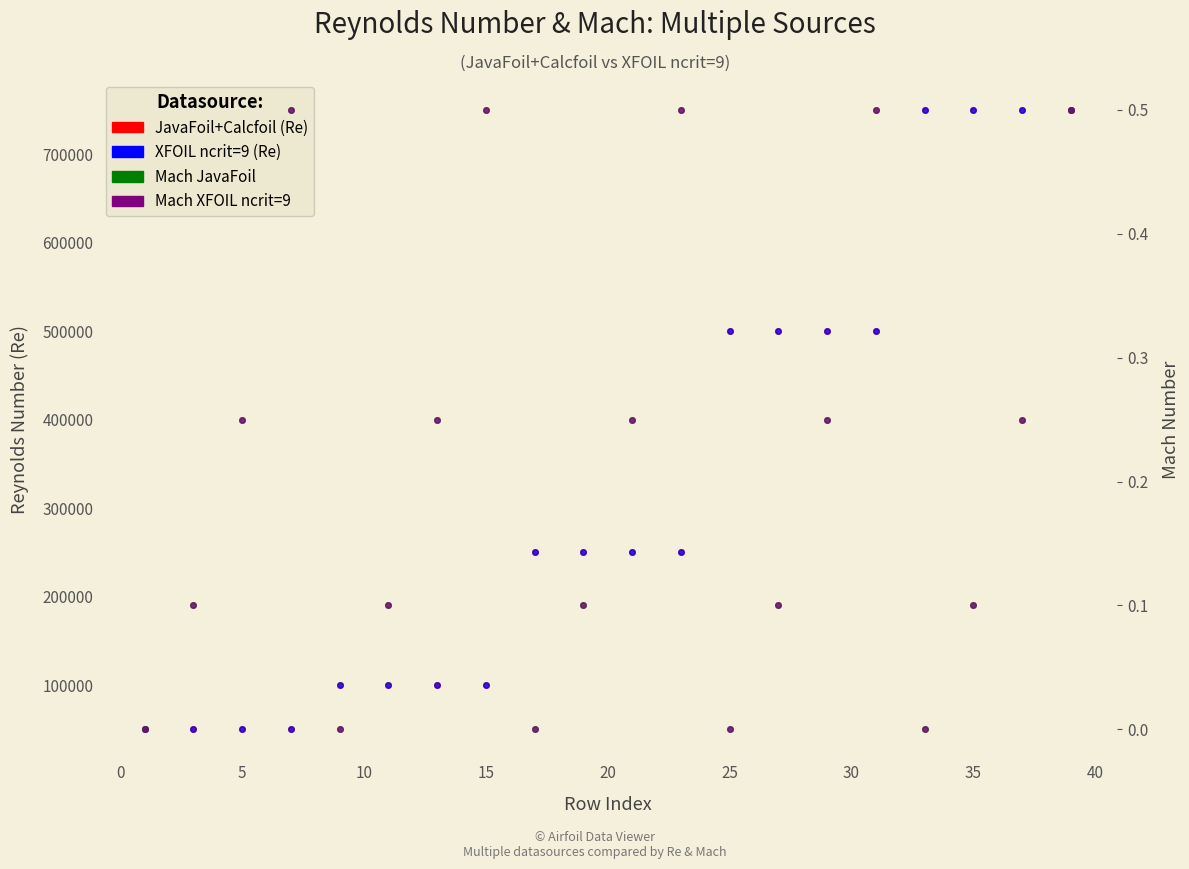

What is the difference between the highest and lowest values at 0?

49999.9